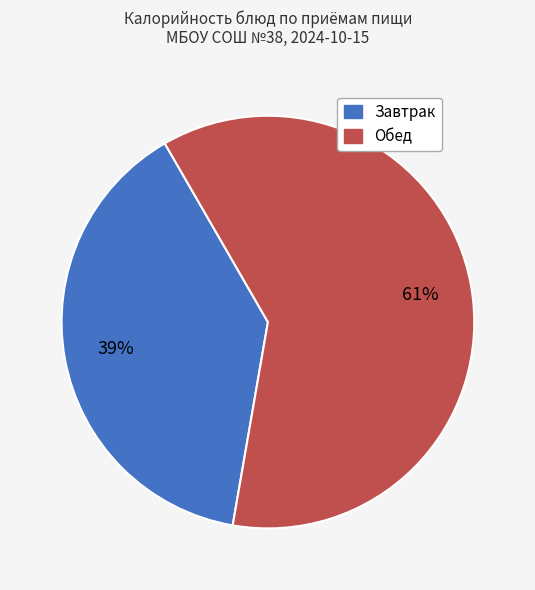

Is there a majority slice in this chart?

Yes